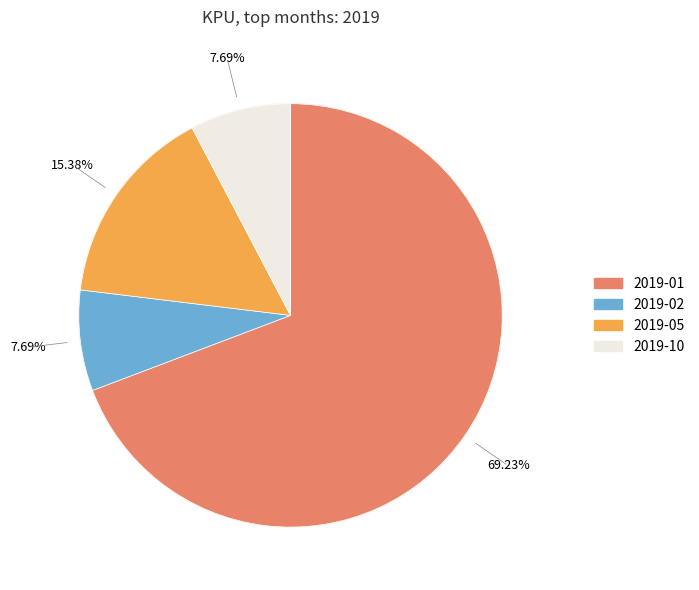

Which slice is the largest?

2019-01